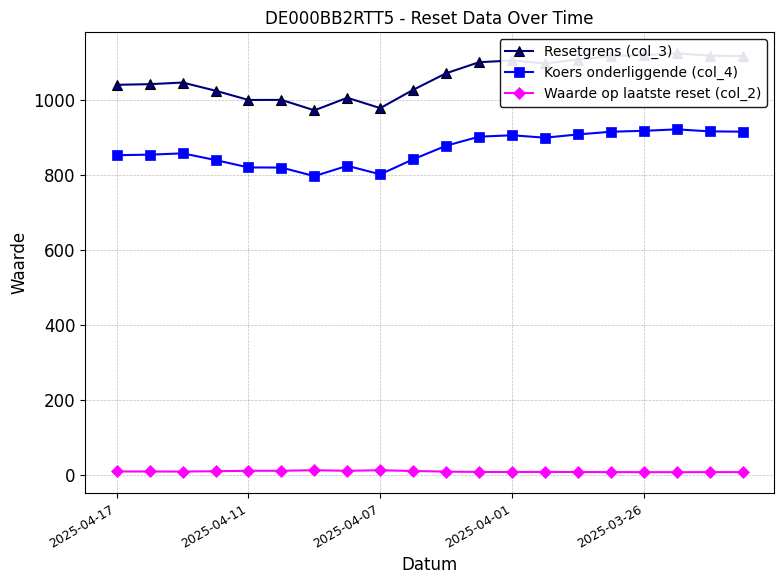

True or false: Koers onderliggende (col_4) has more than 0 points higher than both neighbors.

True